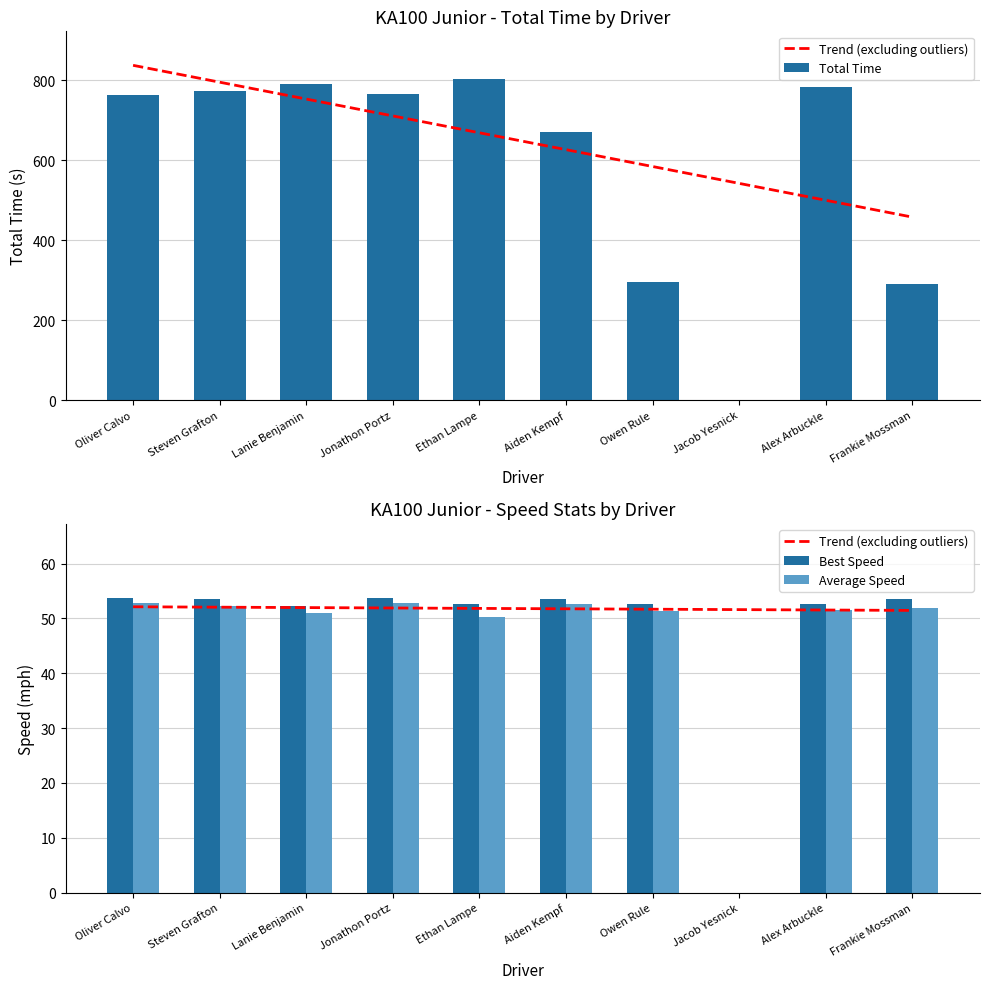

List the labels in order of Best Speed value, largest first.

Oliver Calvo, Jonathon Portz, Aiden Kempf, Steven Grafton, Frankie Mossman, Alex Arbuckle, Owen Rule, Lanie Benjamin, Ethan Lampe, Jacob Yesnick